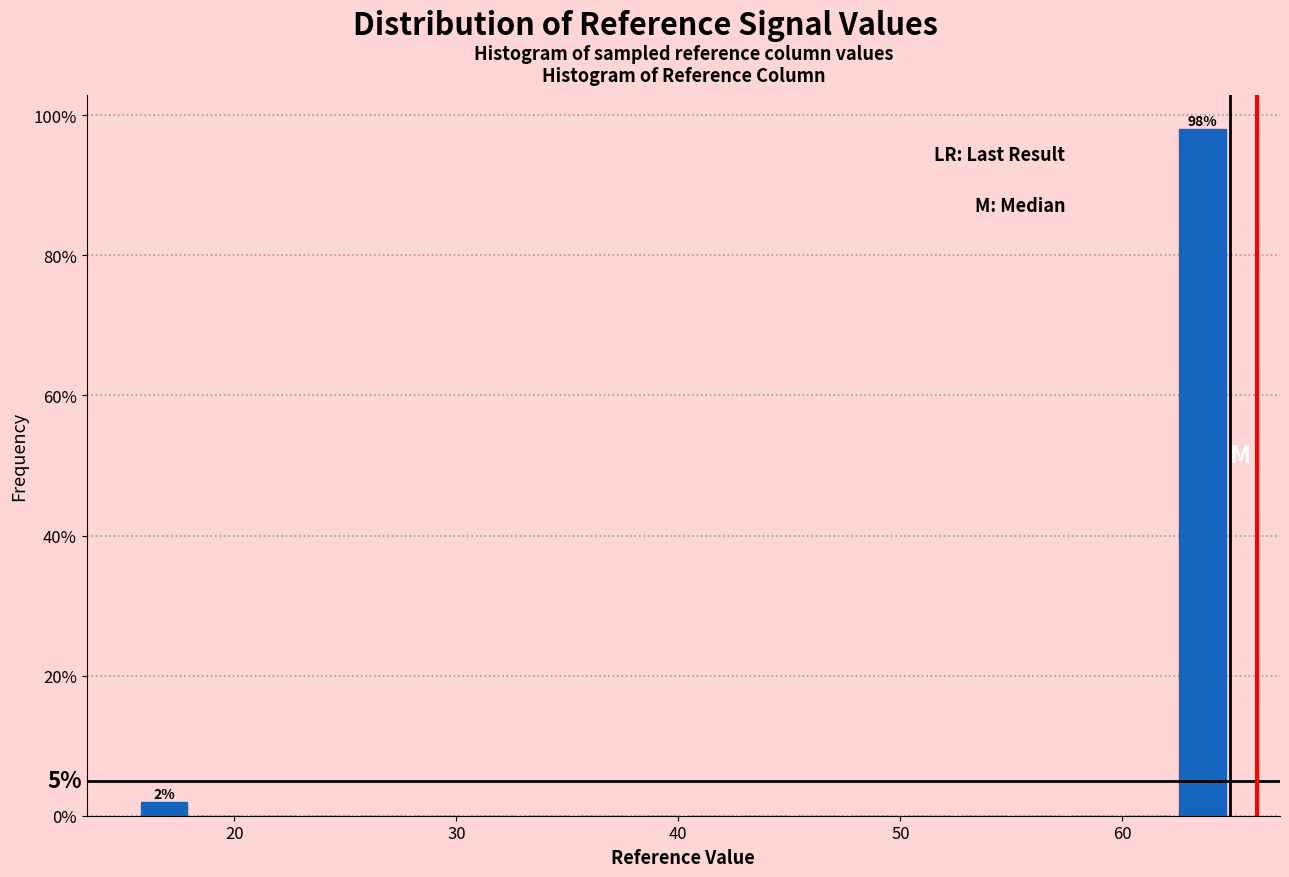

Around what value on the x-axis is the tallest bar? Give the approximate position of its centre, as read against the axis.

64